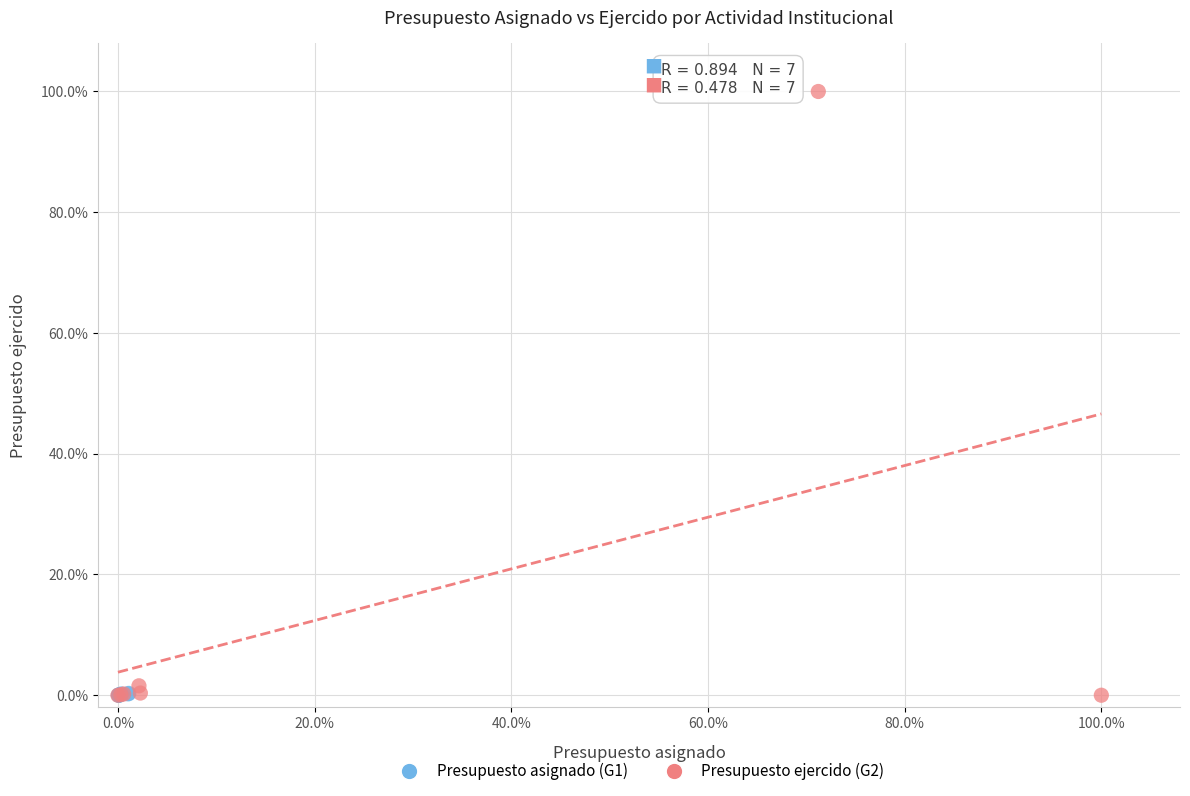

What are all the series names shown in the legend?

Presupuesto asignado (G1), Presupuesto ejercido (G2)